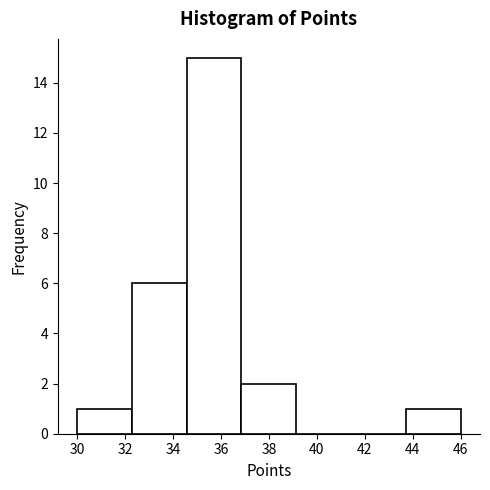

Reading left to right, transcribe this chart: for each bar, give the range it covers on the x-axis and its height. Neither the bar edges nor the heights are printed on the chart, so give them approximately, as read against the axes.

30.0 to 32.2: 1
32.2 to 34.6: 6
34.6 to 36.8: 15
36.8 to 39.2: 2
39.2 to 41.4: 0
41.4 to 43.8: 0
43.8 to 46.0: 1